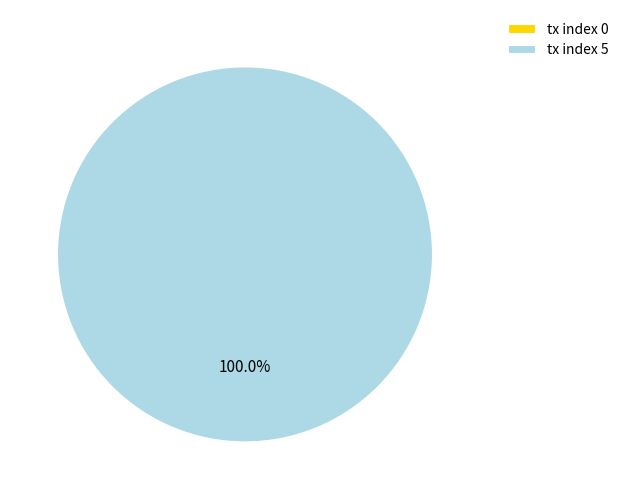

Is there any slice that represents more than half of the pie?

Yes